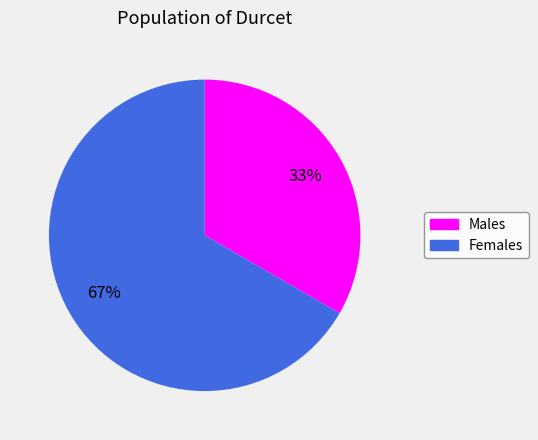

Rank the categories by value from lowest to highest.

Males, Females